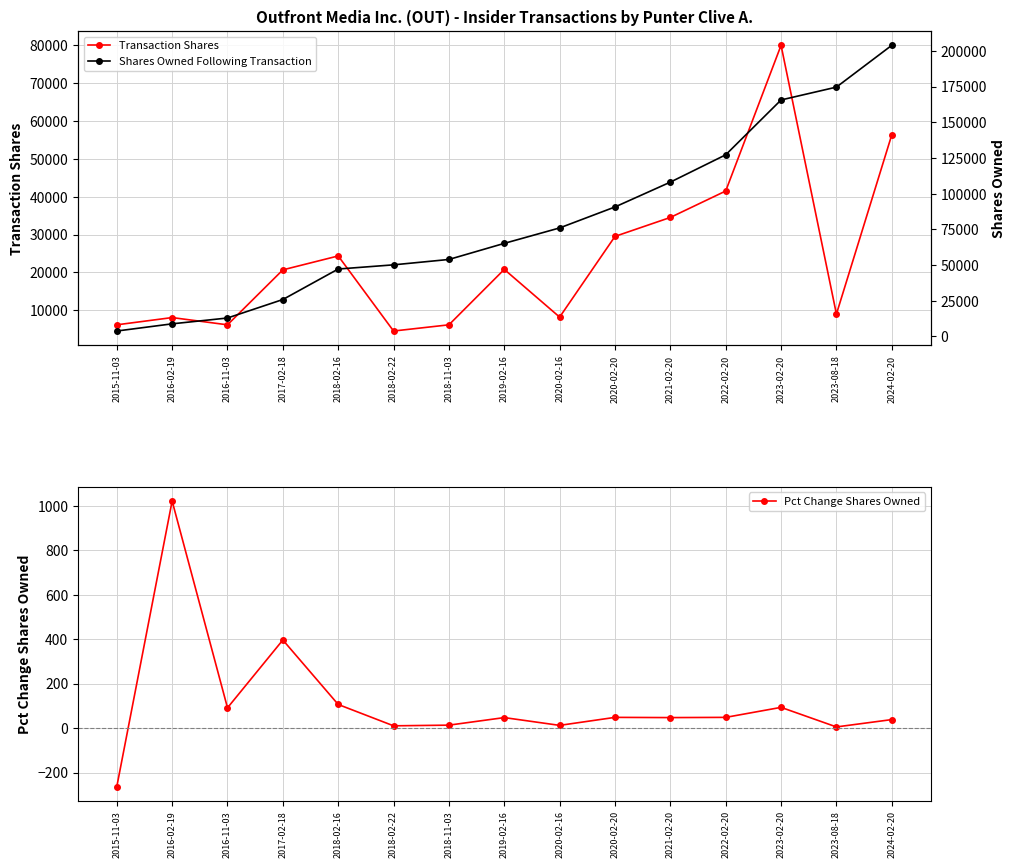

What position from the left is 2022-02-20?

12